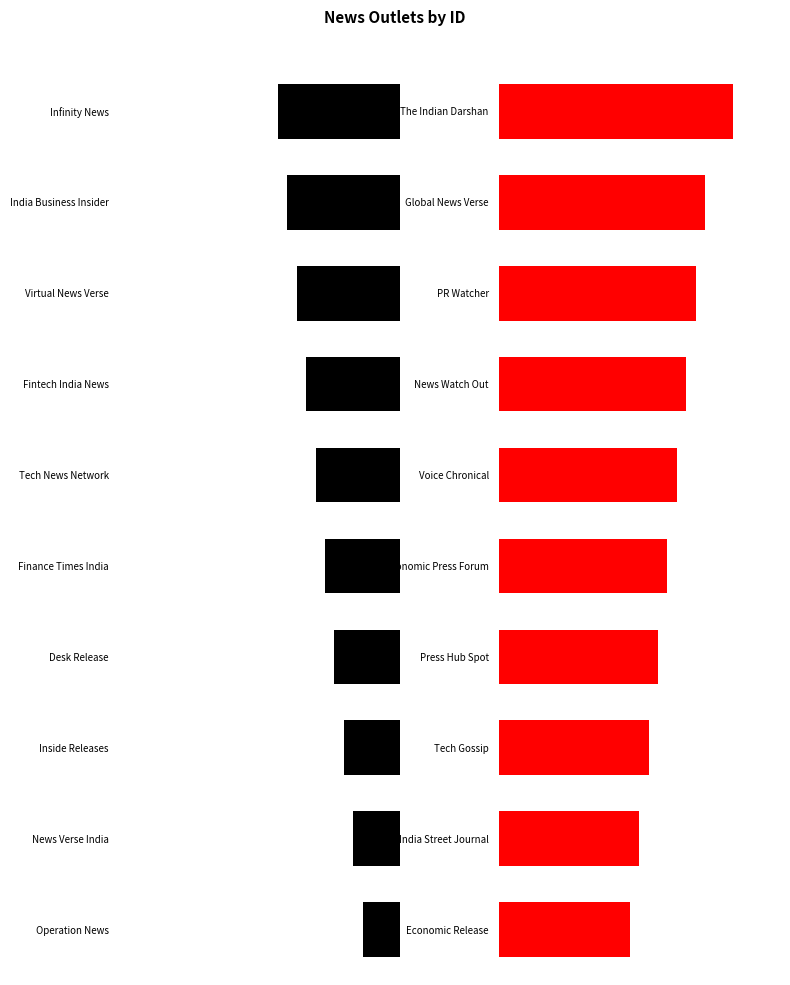

The value of Id (right) at News Watch Out is 20. True or false?

True